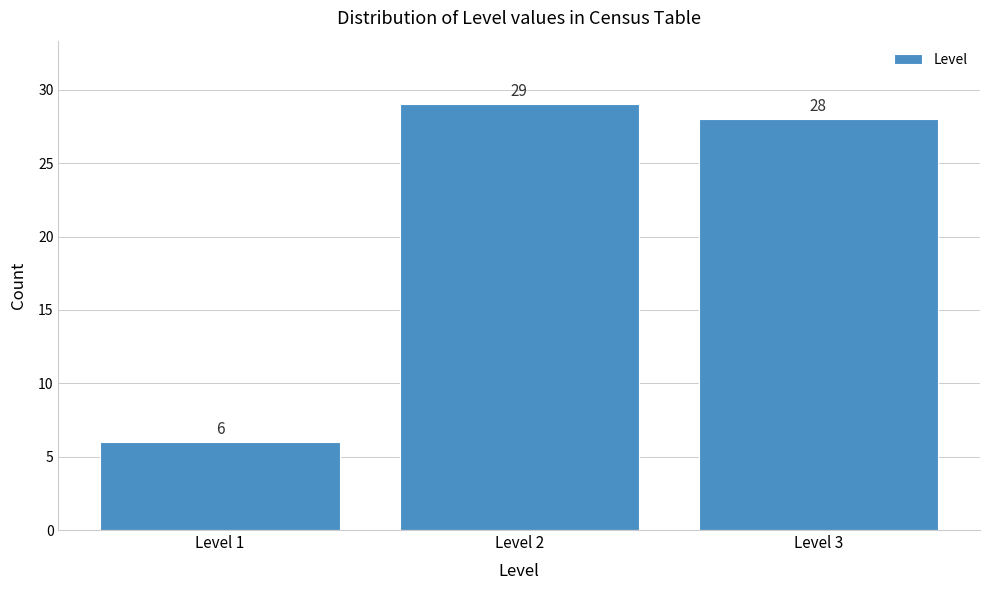

How tall is the bar that spans 0.5 to 1.5 on the x-axis?

6